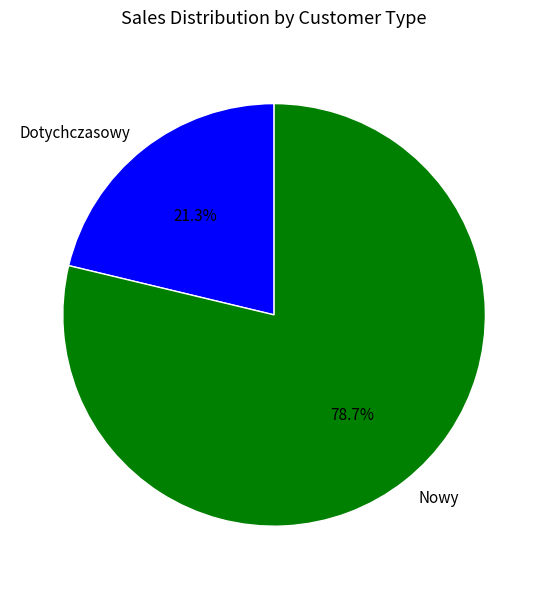

What percentage is NOT represented by Nowy?

21.3%